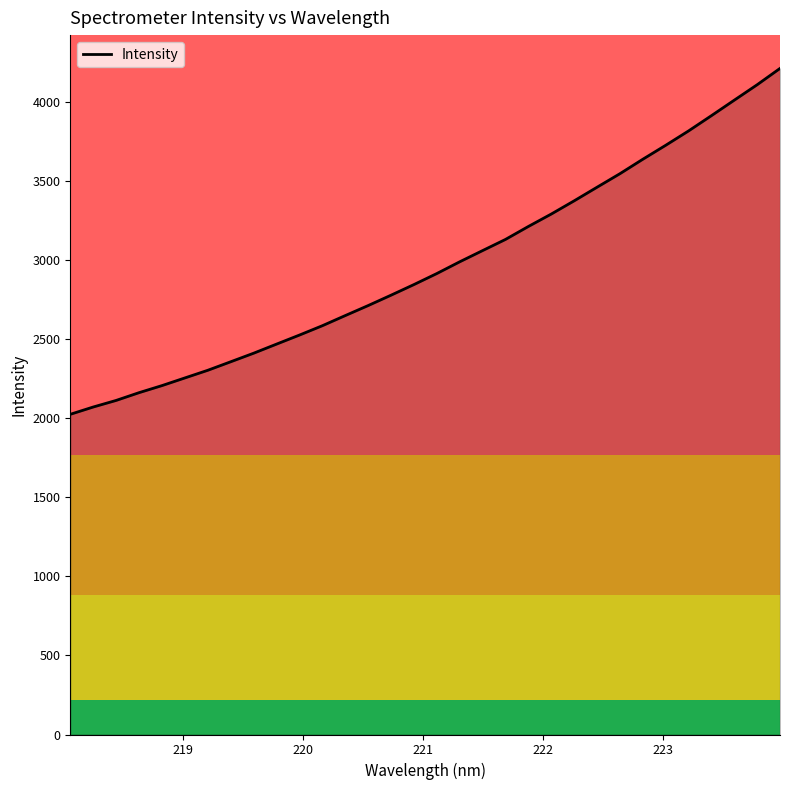

What is the difference between the maximum and minimum values?

2186.7